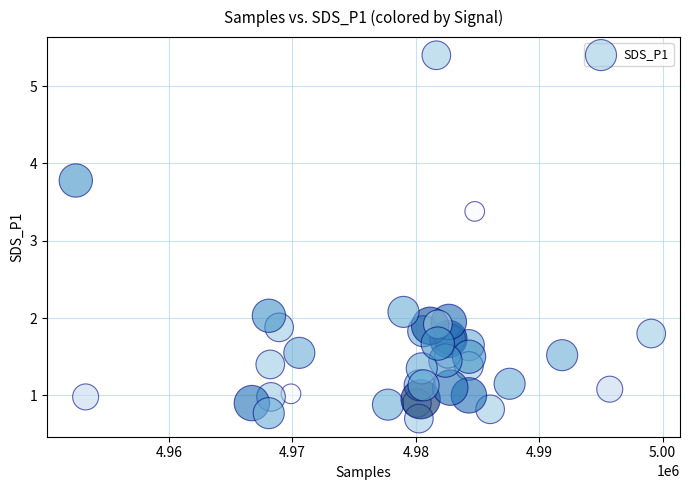

What Y value in the scatter plot is closest to 3?

3.4